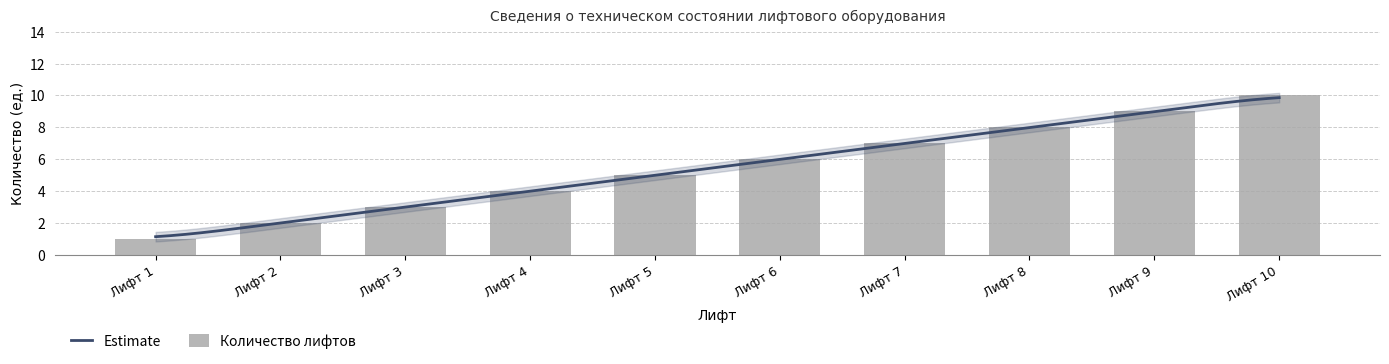

What is the approximate value at Лифт 8?

8